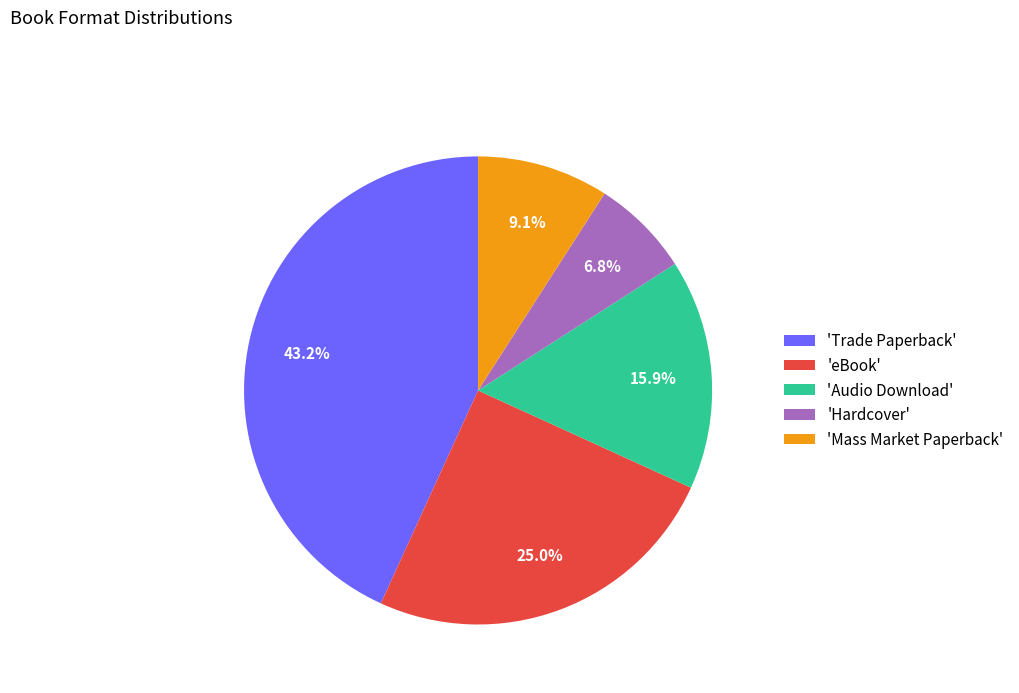

Which category has the biggest portion of the pie?

'Trade Paperback'